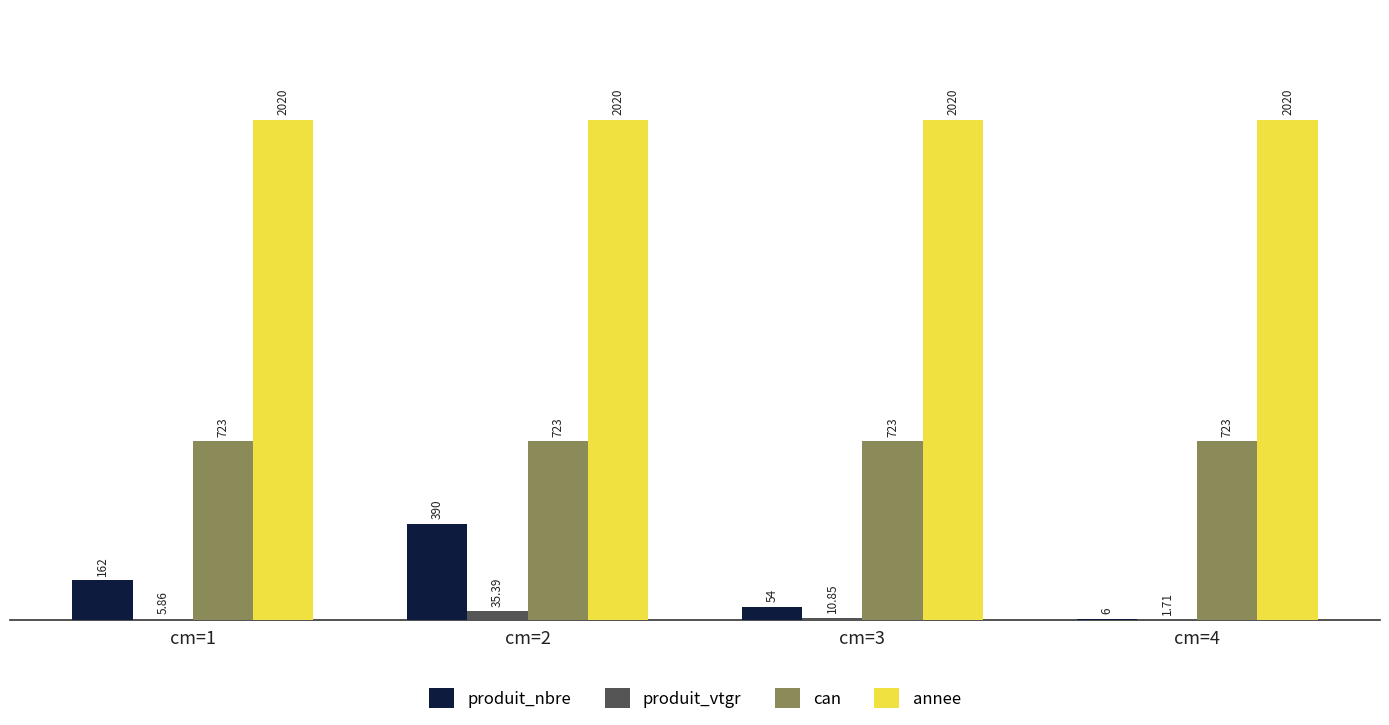

What is the greatest value displayed?

2020.0